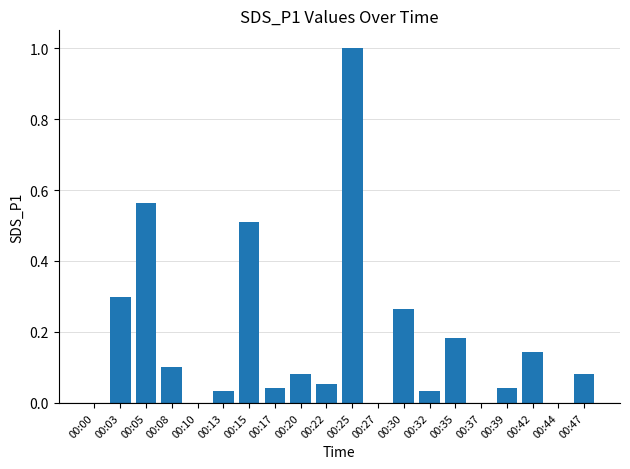

What is the change in value from 00:05 to 00:42?

-0.4